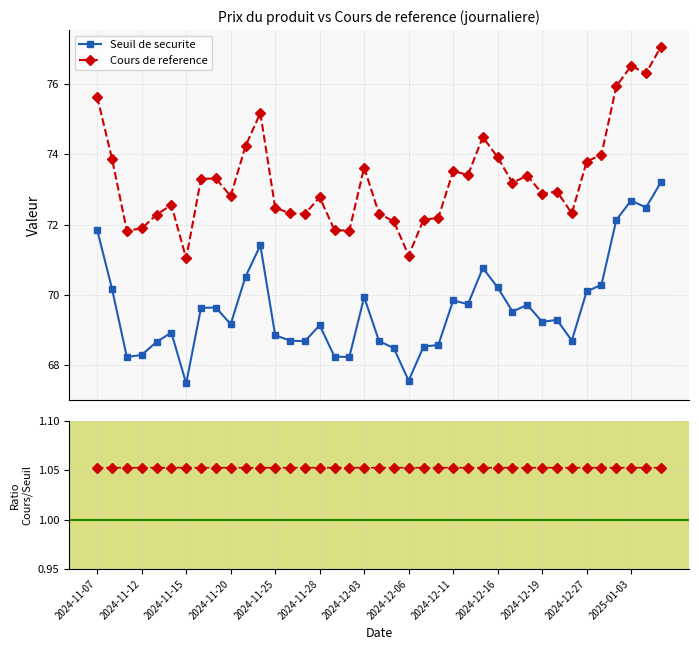

What is the difference between the Seuil de securite values at 14 and 38?

4.5